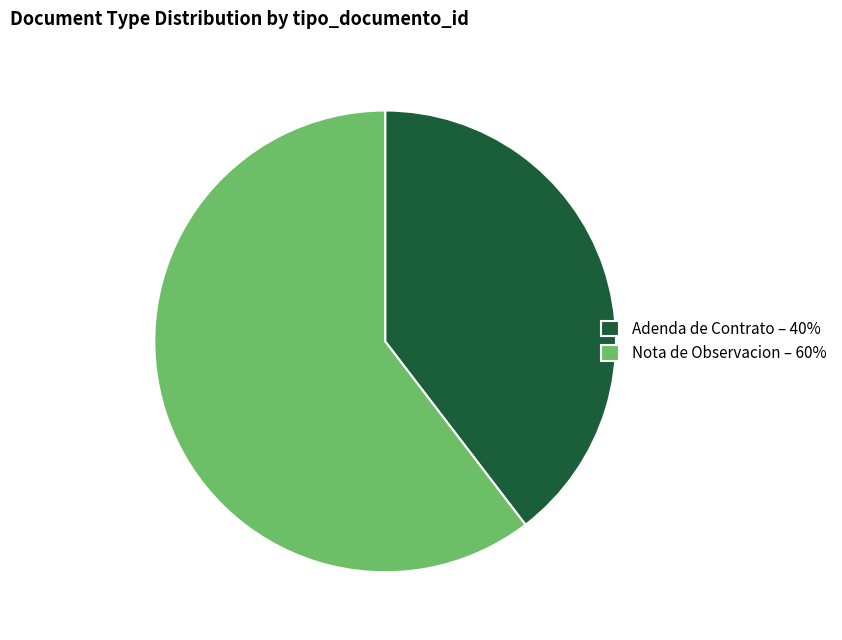

The Adenda de Contrato slice represents 31% of the pie. True or false?

False